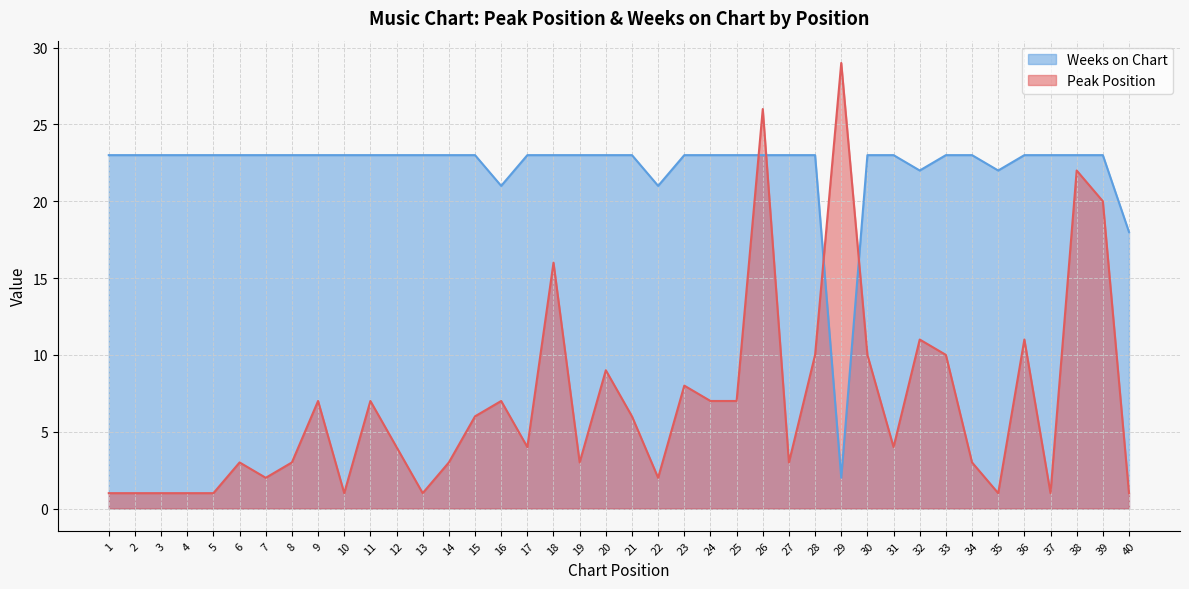

The Weeks on Chart series shows 23 at 34. True or false?

True